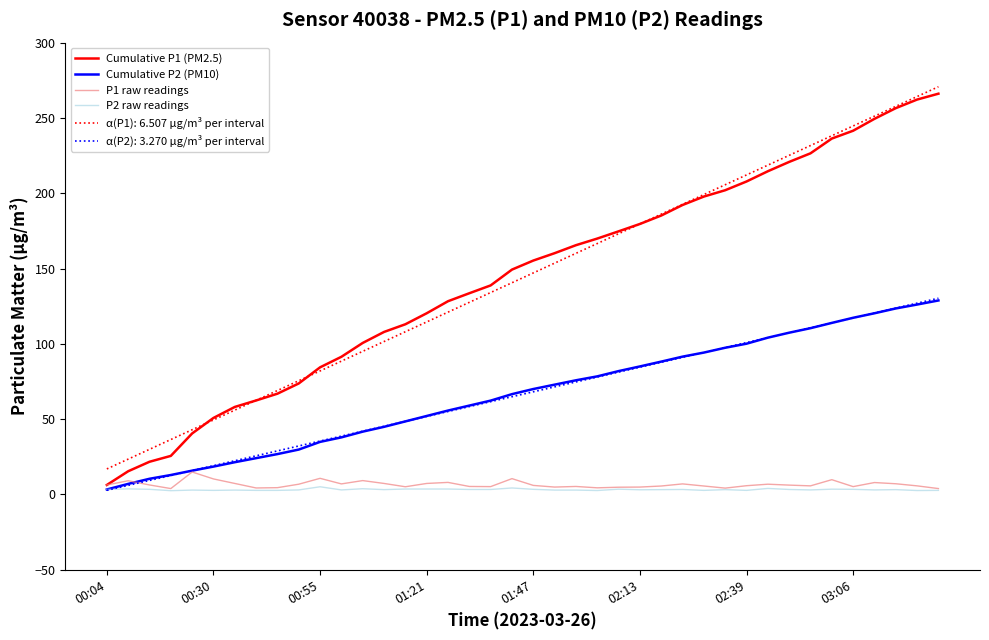

What is the highest value of the P1 raw readings series?

14.9